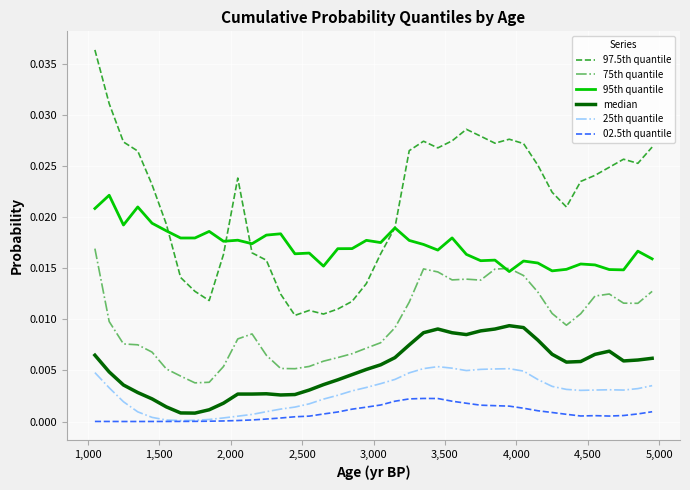

Which series has the largest total across all categories?

97.5th quantile